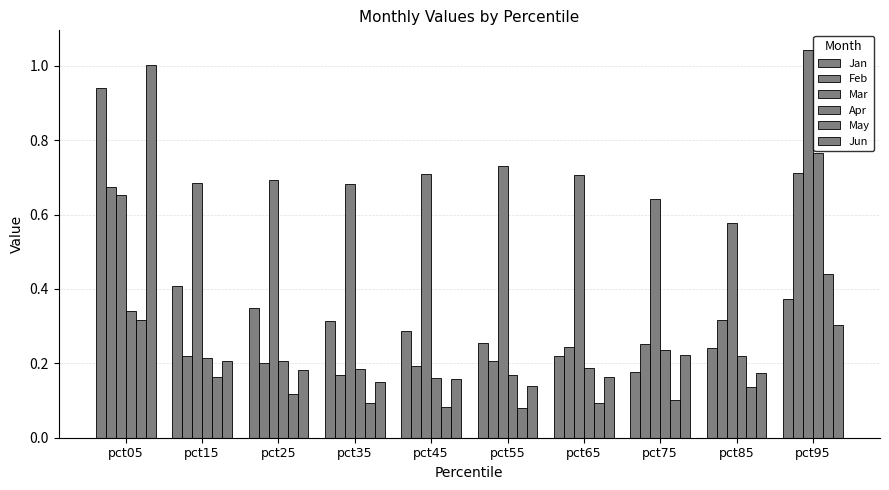

What is the average value of the May series?

0.2